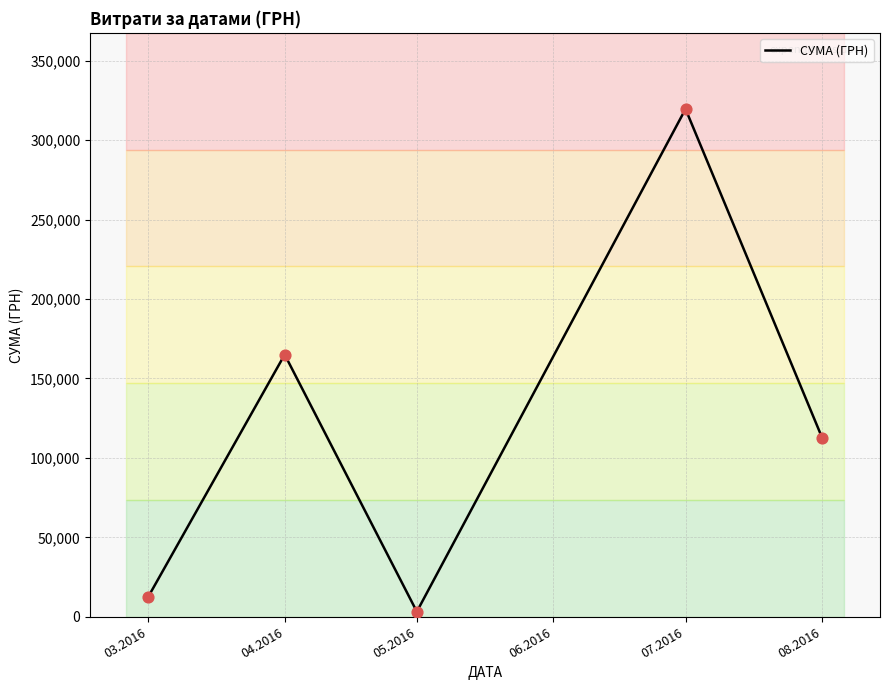

What is the ratio of the value at 04.2016 to the value at 03.2016?

13.3